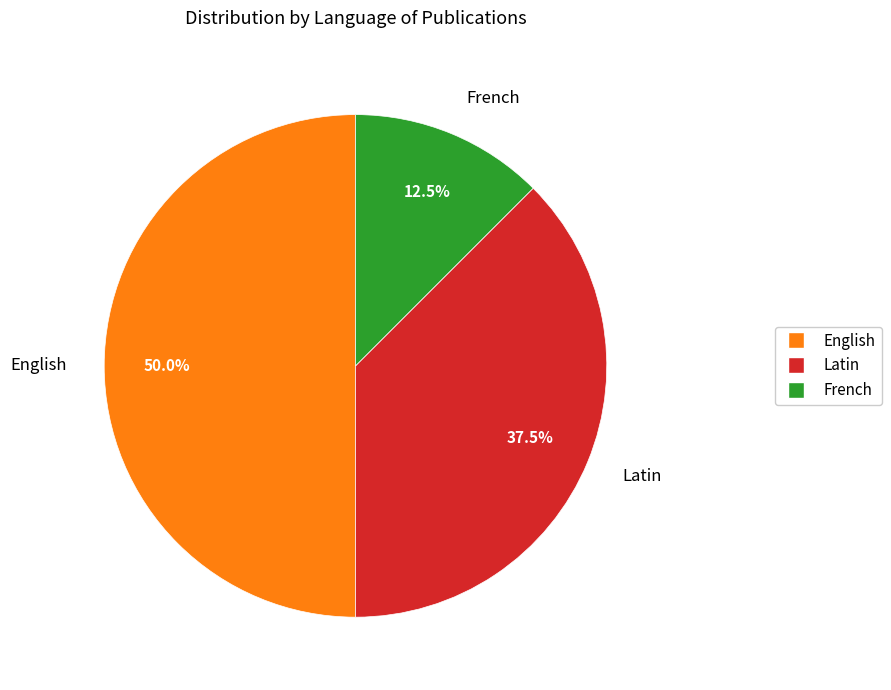

What percentage do Latin and English together represent?

87.5%